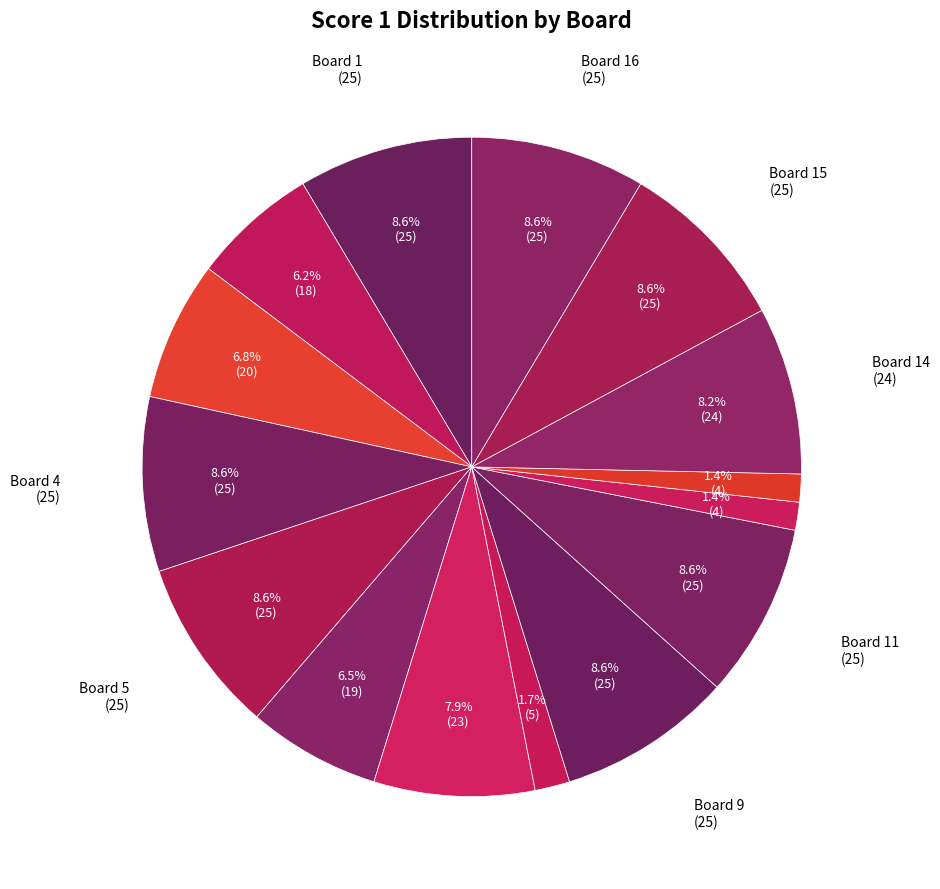

How many segments does this pie chart have?

15